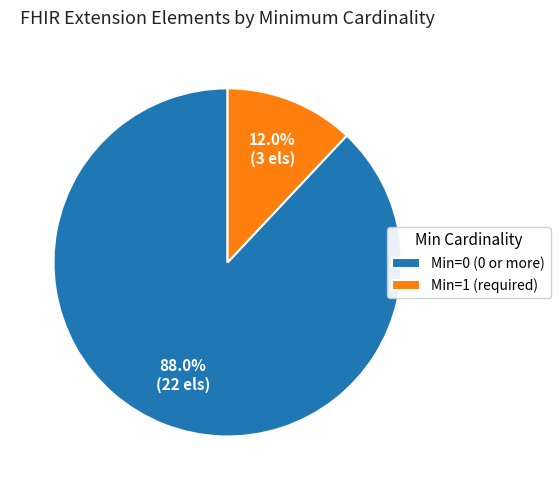

Which slice is the largest?

Min=0 (0 or more)